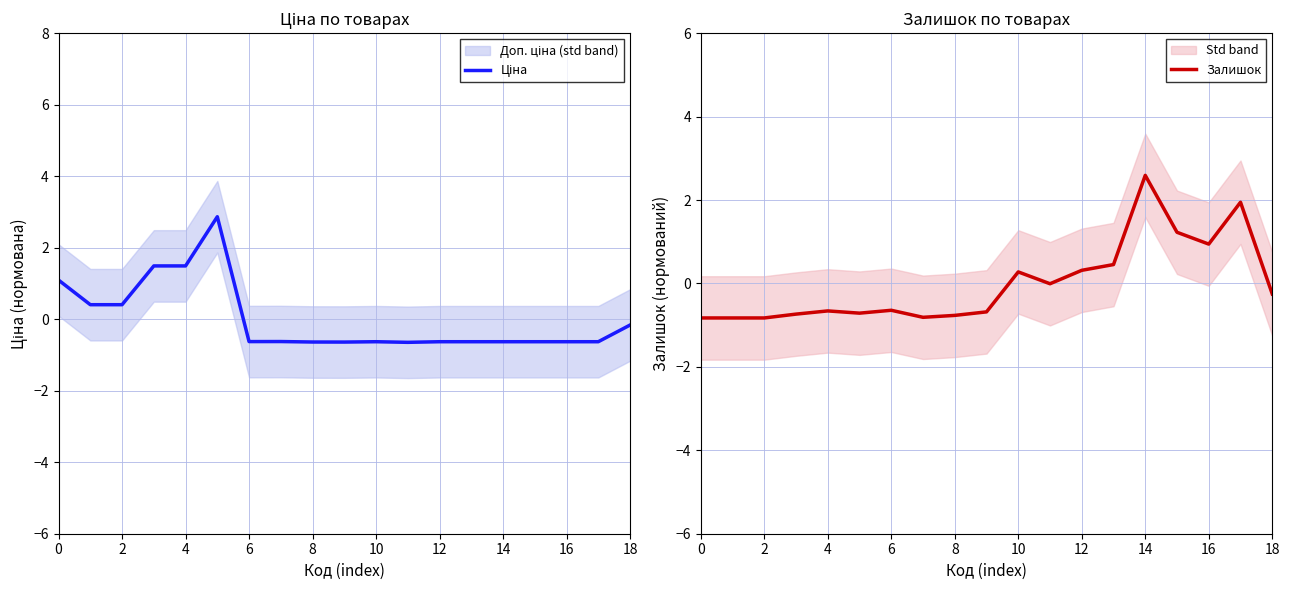

True or false: Залишок has a value of 3.7 at 14.

False